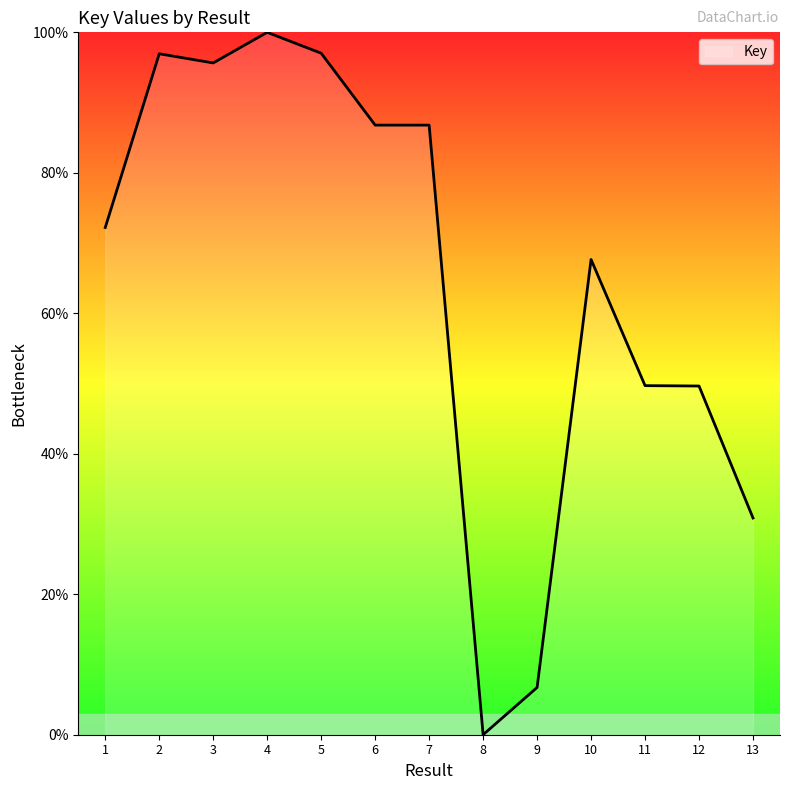

Where is the first local maximum?

2